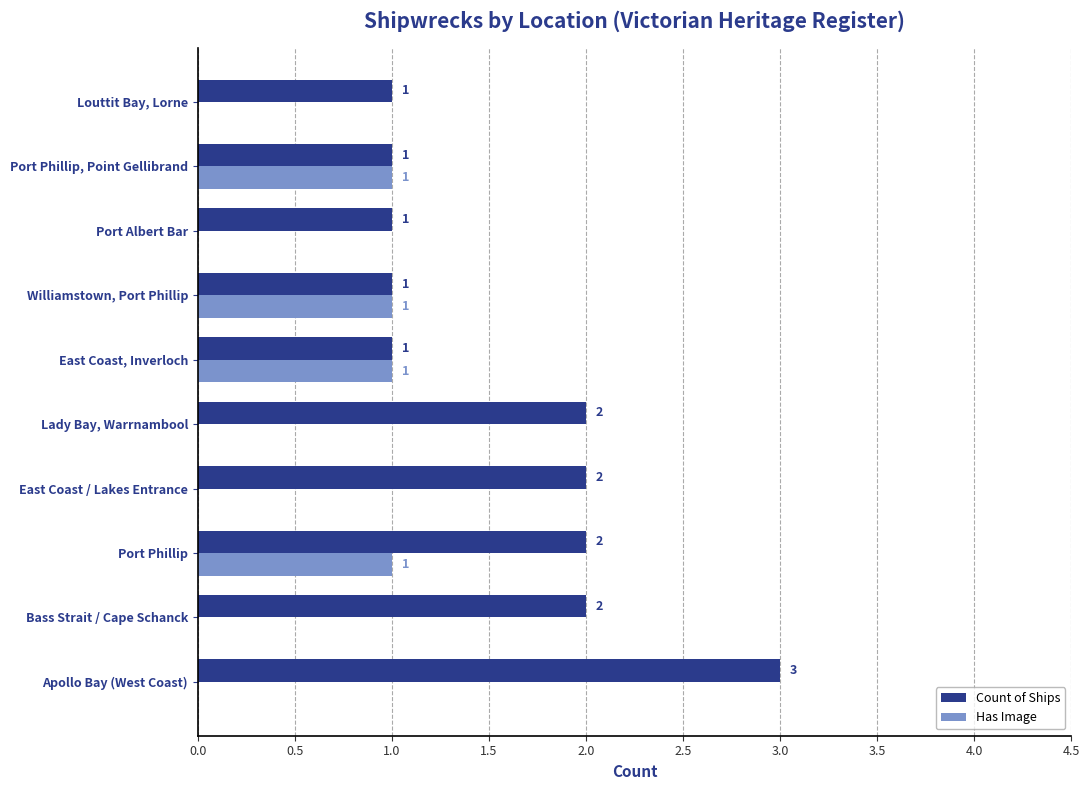

What are all the series names shown in the legend?

Count of Ships, Has Image